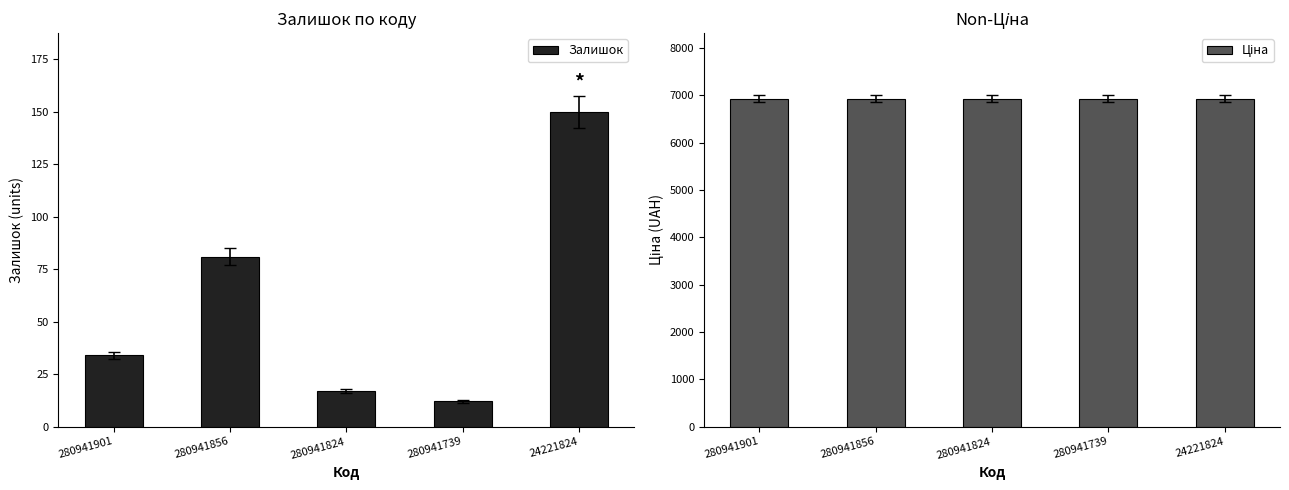

At which category is the sum across all series the highest?

24221824